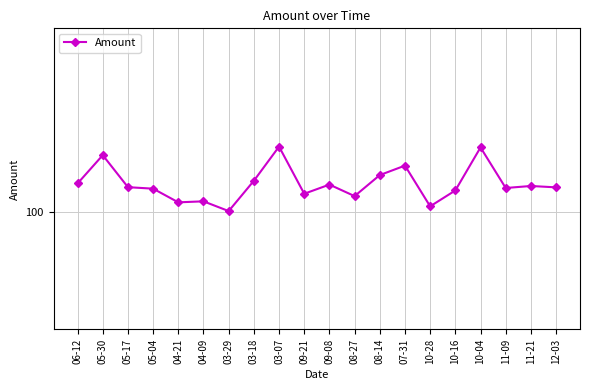

Is this an area chart (filled region under the line)?

No